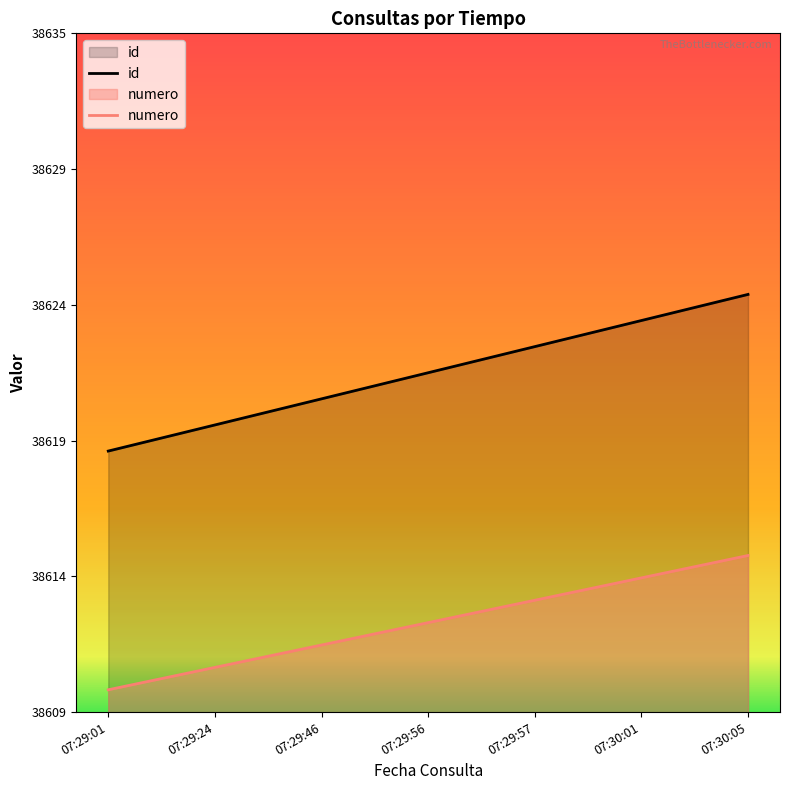

What is the total value across all series at 07:30:01?

77238.1